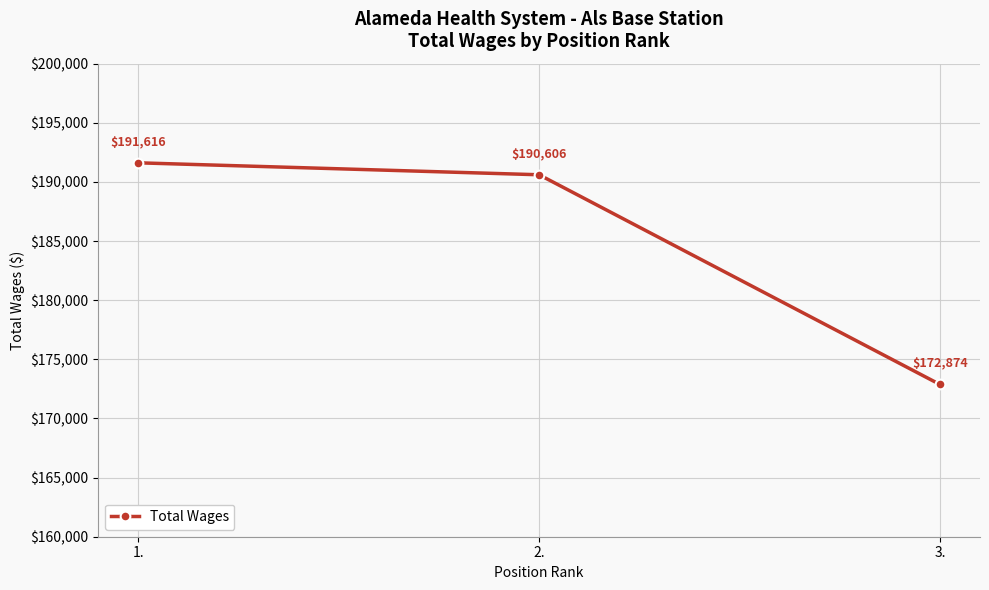

Count the number of data series in this chart.

1